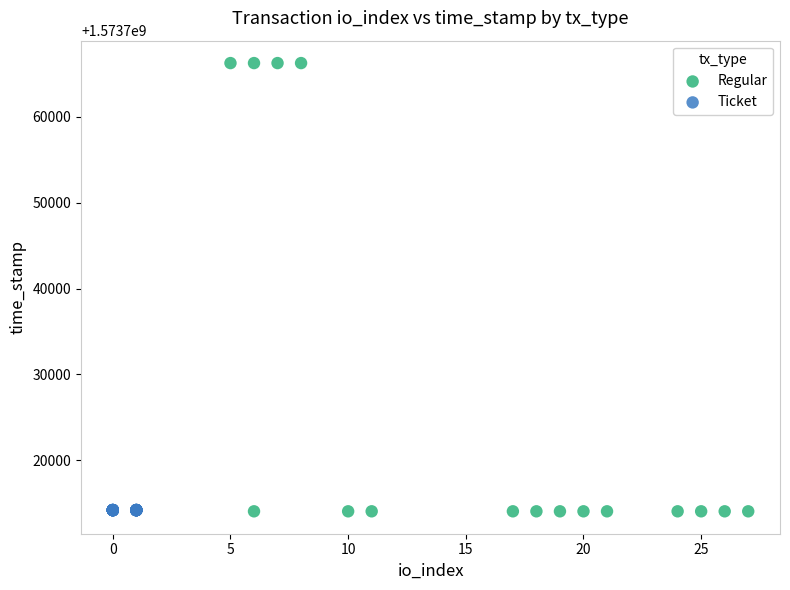

Which series contains the highest Y value?

Regular